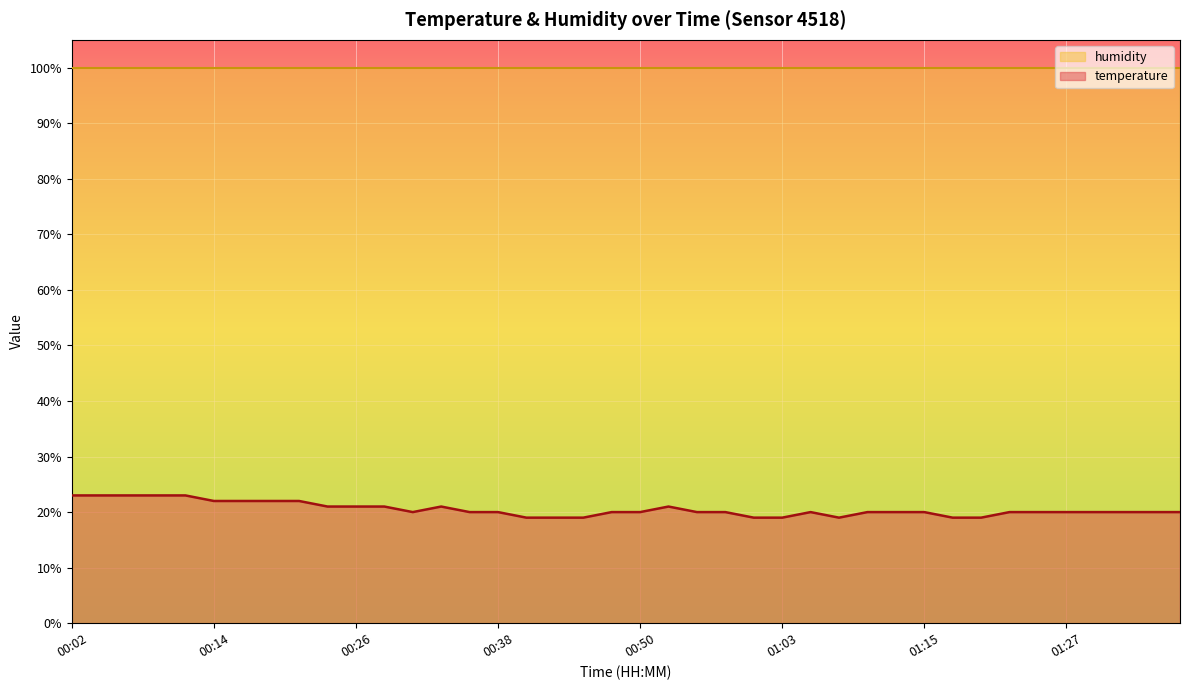

What is the maximum value shown in the chart?

99.9